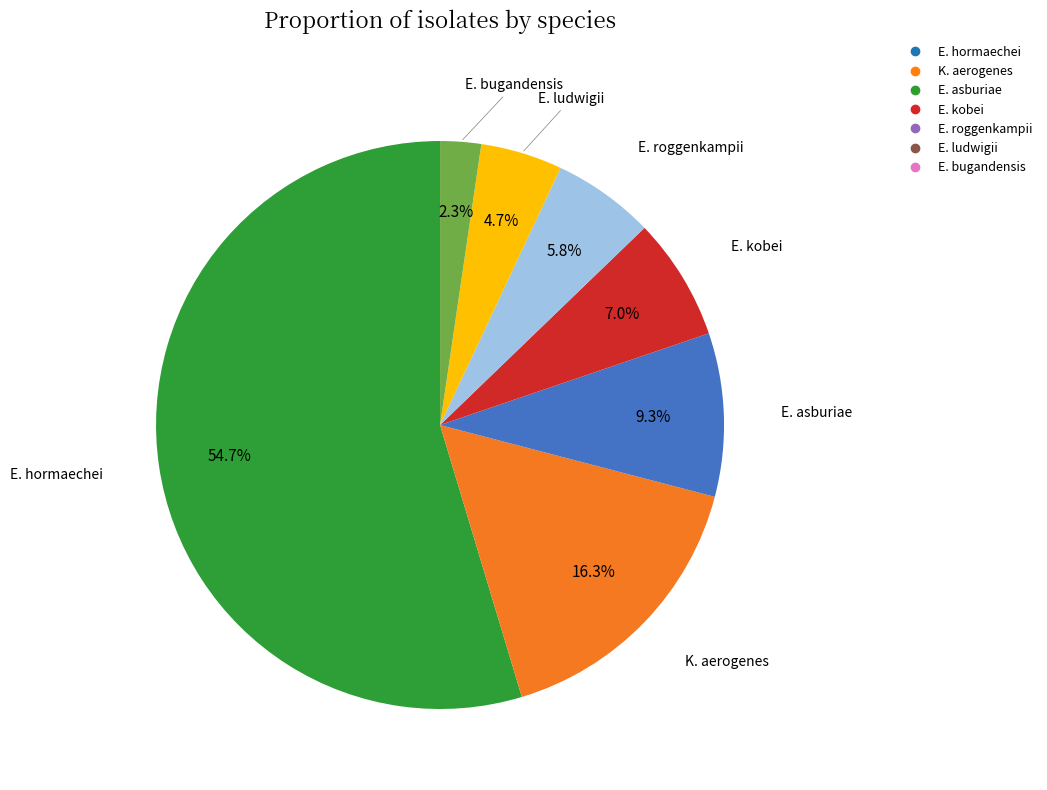

Is E. hormaechei the majority of the pie?

Yes